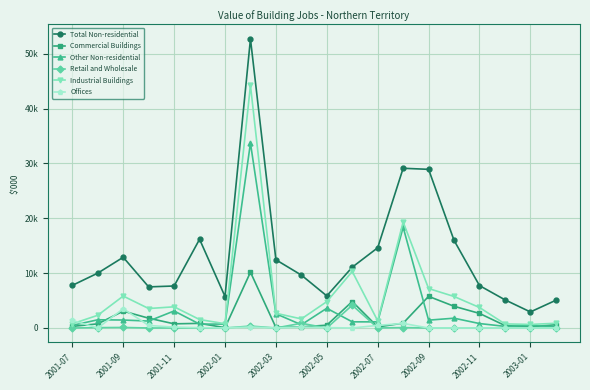

What are all the series names shown in the legend?

Total Non-residential, Commercial Buildings, Other Non-residential, Retail and Wholesale, Industrial Buildings, Offices